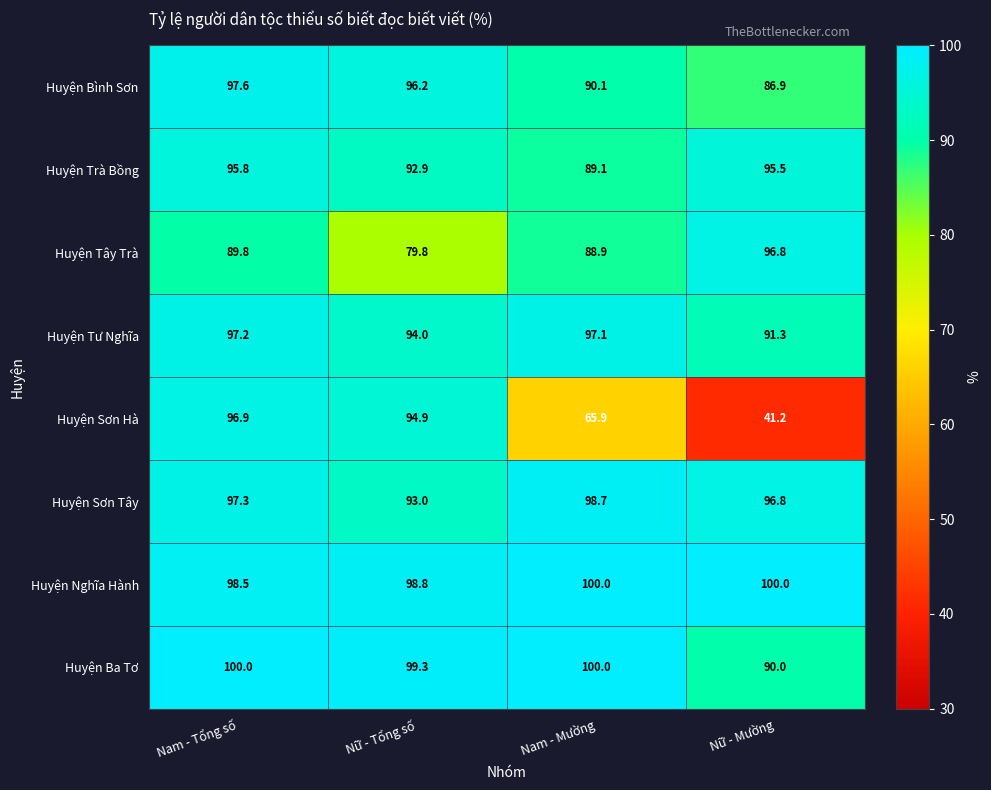

At which category is the sum across all series the highest?

Nam - Tổng số